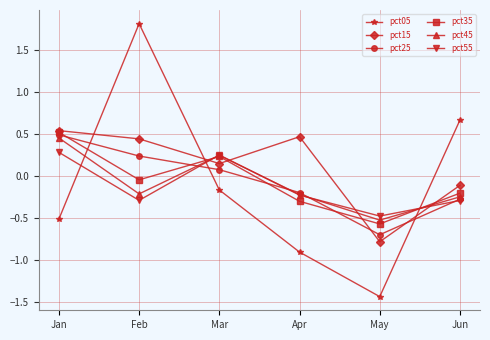

What are all the series names shown in the legend?

pct05, pct15, pct25, pct35, pct45, pct55